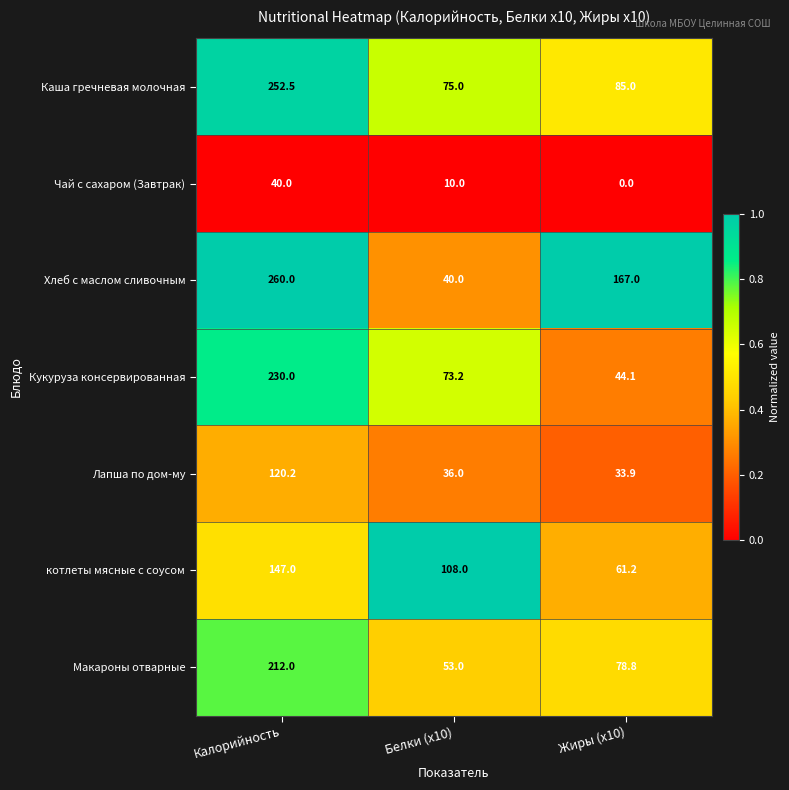

Between Белки (x10) and Жиры (x10), which series saw the biggest shift?

Хлеб с маслом сливочным